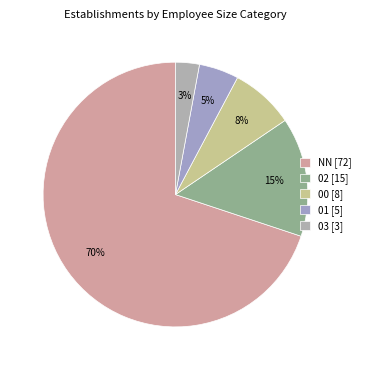

To the nearest percent, what is the average slice percentage?

20%